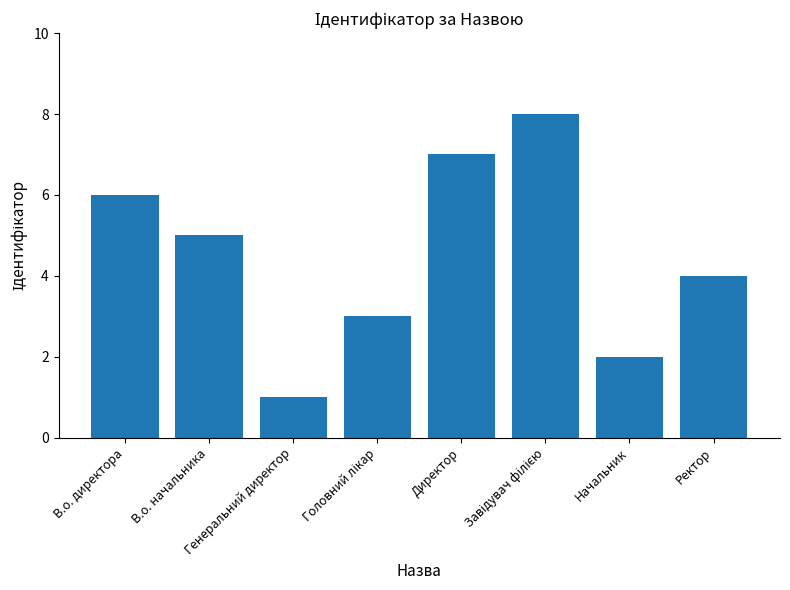

What is the sum of all values?

36